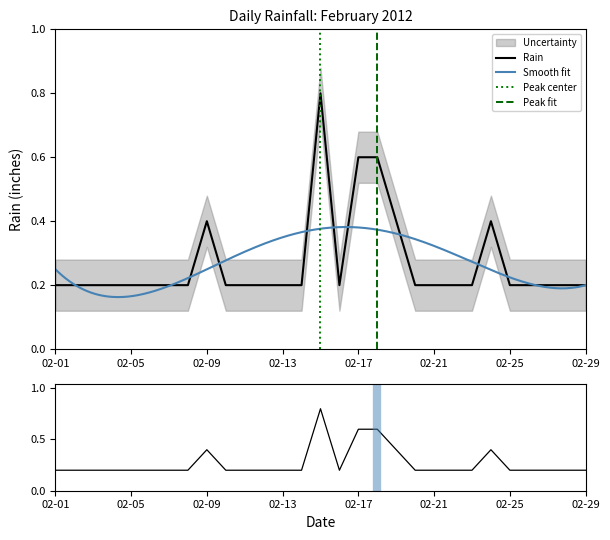

Rank the categories by value from lowest to highest.

2012-02-01, 2012-02-02, 2012-02-03, 2012-02-04, 2012-02-05, 2012-02-06, 2012-02-07, 2012-02-08, 2012-02-10, 2012-02-11, 2012-02-12, 2012-02-13, 2012-02-14, 2012-02-16, 2012-02-20, 2012-02-21, 2012-02-22, 2012-02-23, 2012-02-25, 2012-02-26, 2012-02-27, 2012-02-28, 2012-02-29, 2012-02-09, 2012-02-19, 2012-02-24, 2012-02-17, 2012-02-18, 2012-02-15